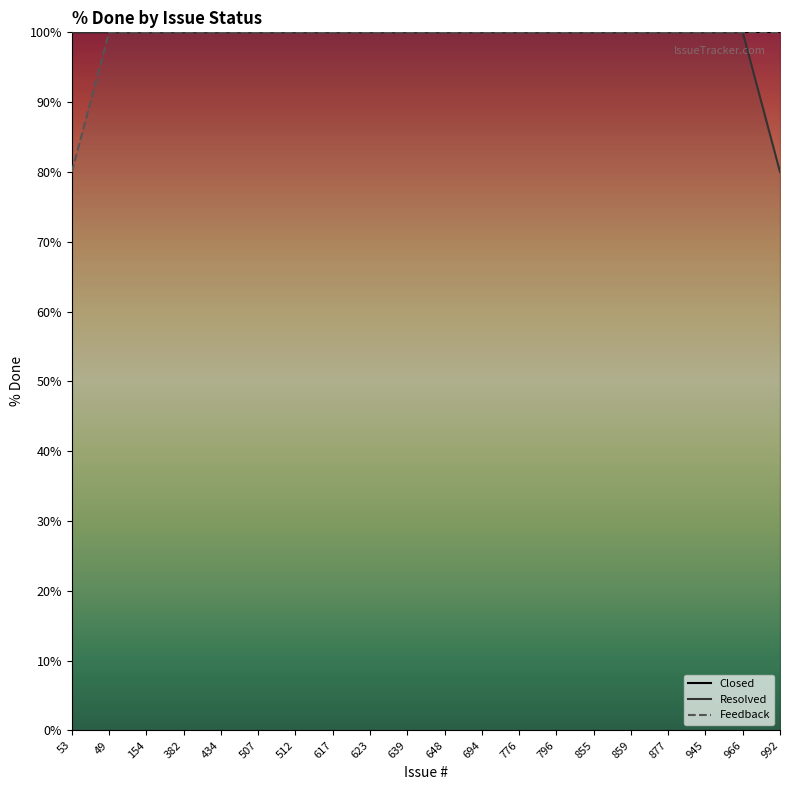

Reading right to left, transcribe all the data shown in this chart.

Closed: 100	100	100	100	100	100	100	100	100	100	100	100	100	100	100	100	100	100	100	100
Resolved: 80	100	100	100	100	100	100	100	100	100	100	100	100	100	100	100	100	100	100	100
Feedback: 100	100	100	100	100	100	100	100	100	100	100	100	100	100	100	100	100	100	100	80